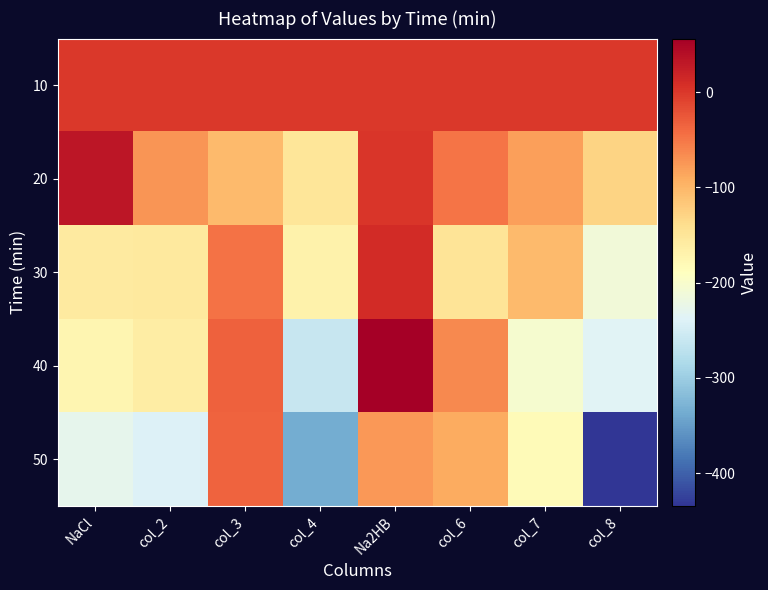

Which series has the largest range (max minus min)?

50